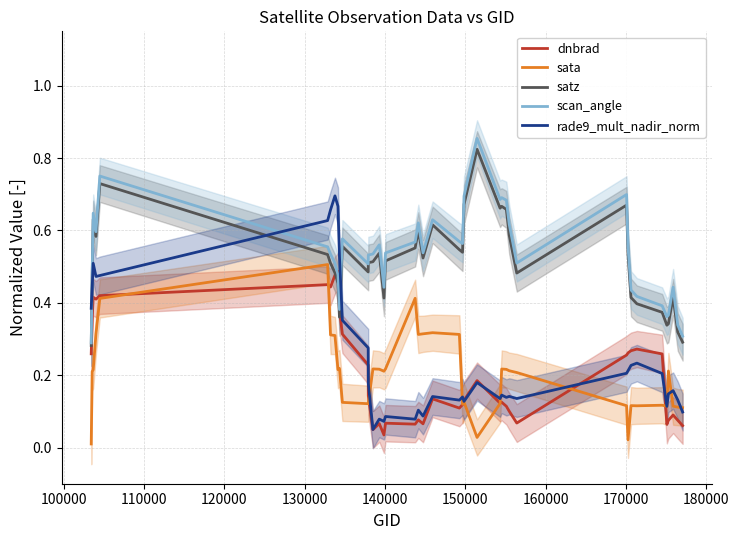

What is the sum of all scan_angle values?

21.5